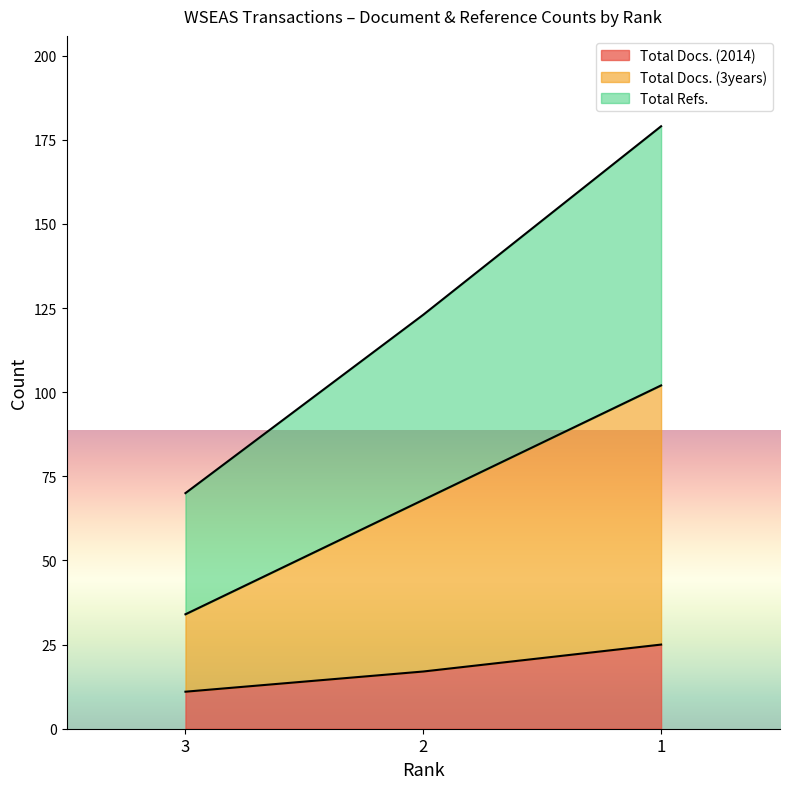

List the labels in order of Total Docs. (2014) value, largest first.

1, 2, 3